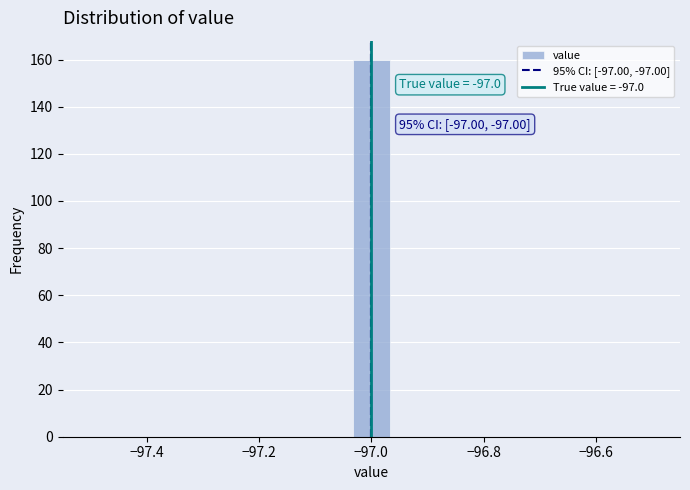

Read against the x-axis, roughly where is the centre of the tallest bar?

-97.00